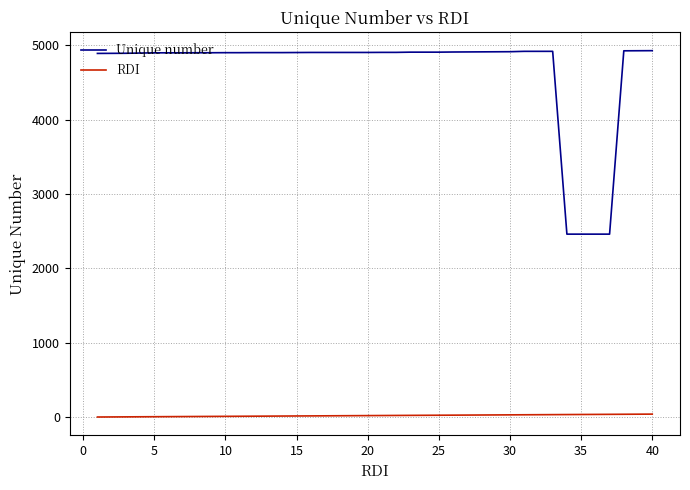

True or false: Unique number and RDI cross at least once.

False